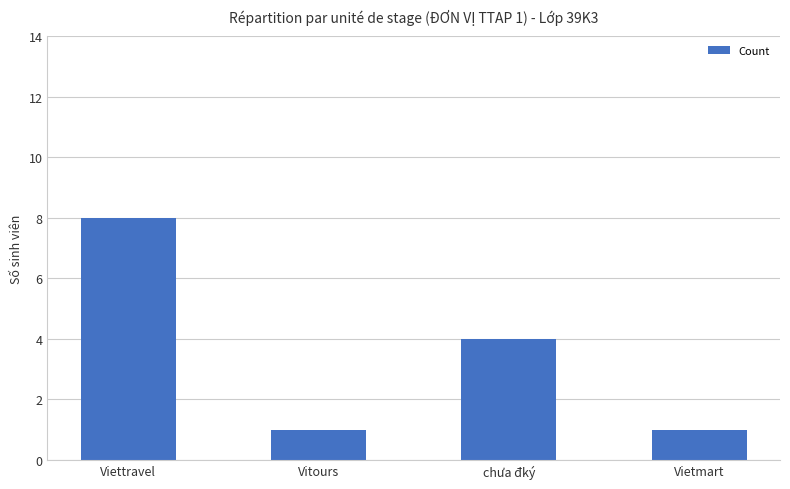

Reading left to right, transcribe all the data shown in this chart.

8	1	4	1